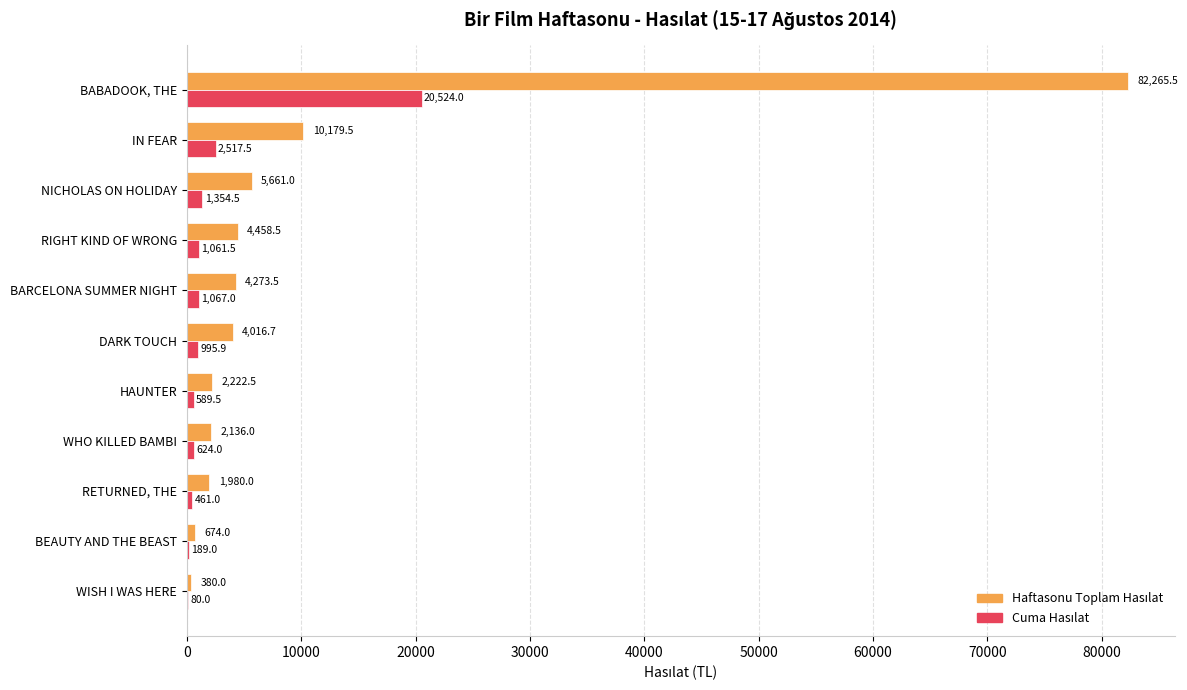

At which category does the chart reach its peak across all series?

BABADOOK, THE